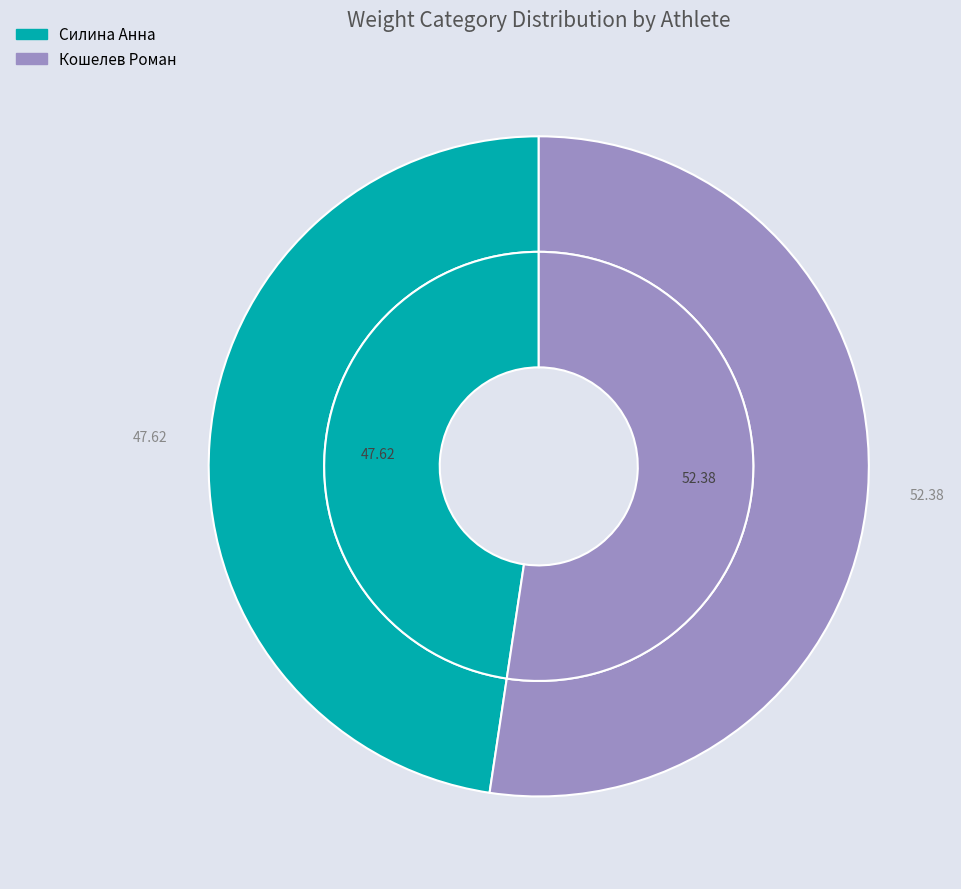

The Силина Анна slice represents 55% of the pie. True or false?

False